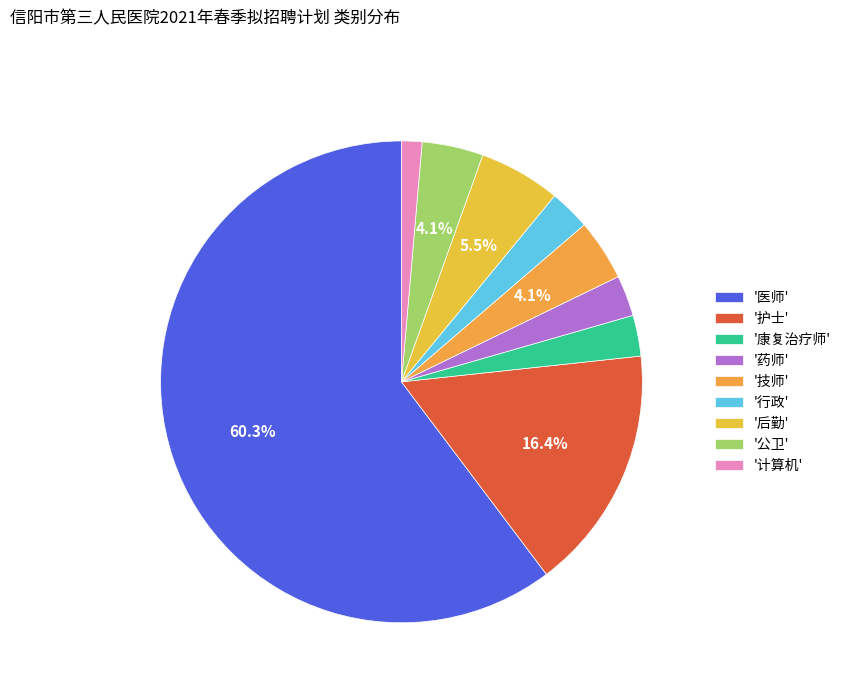

How many segments does this pie chart have?

9